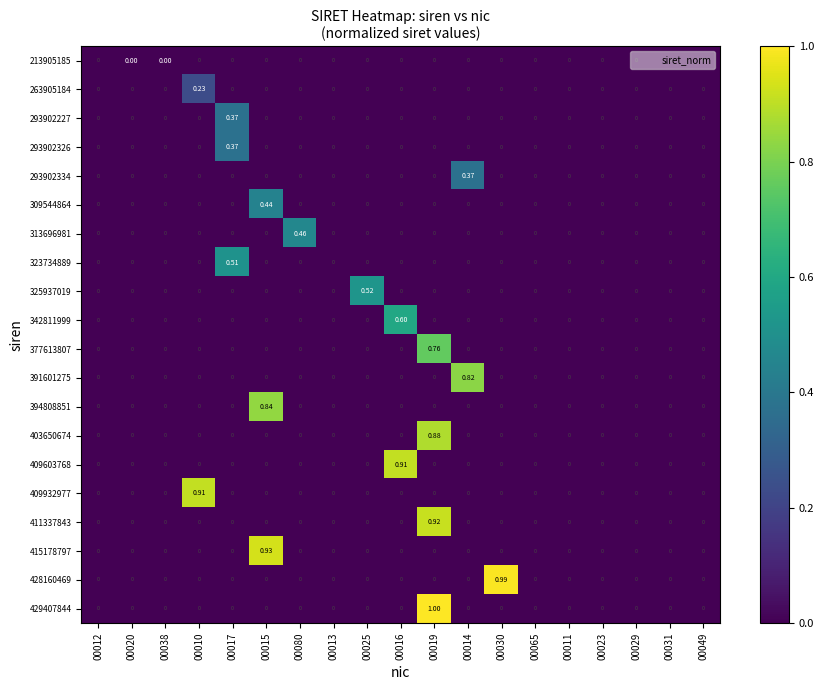

How many values in 409603768 are above zero?

1